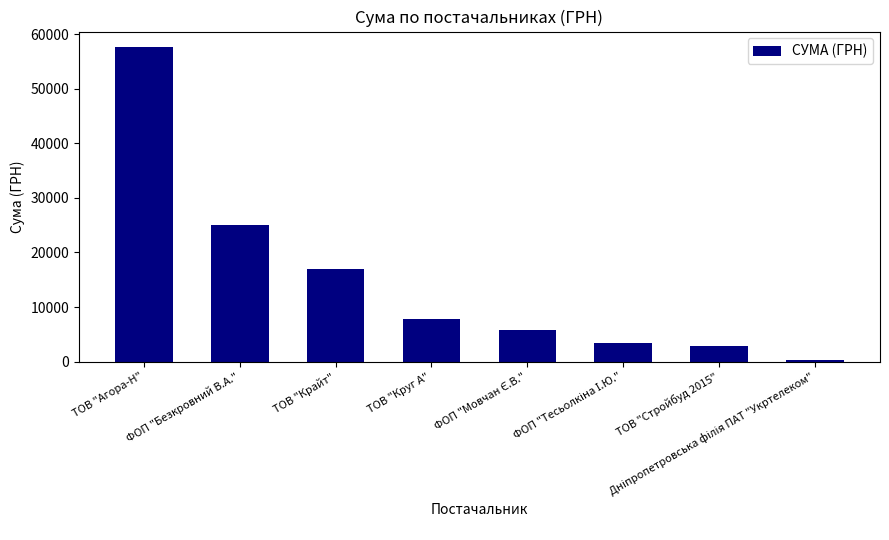

The chart shows a value of 27359.2 at ТОВ "Крайт". True or false?

False